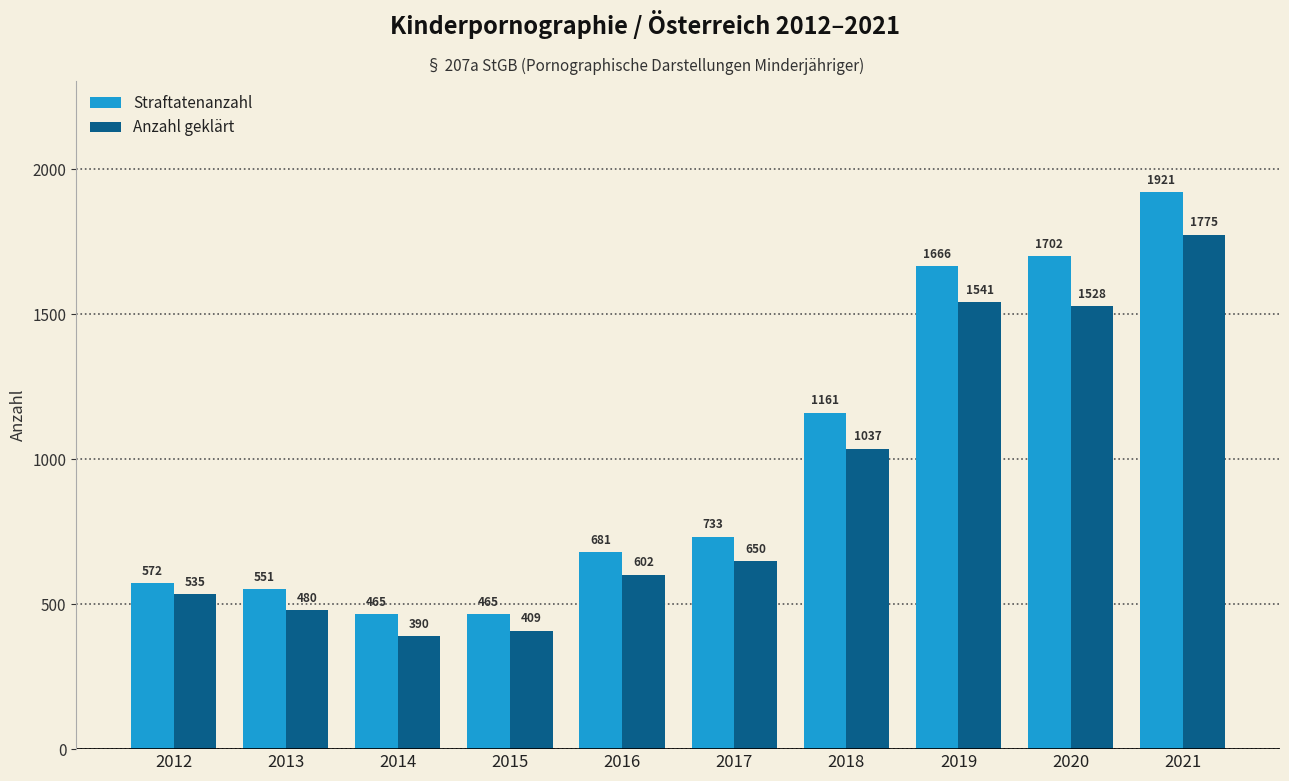

Reading left to right, what are all the values shown in this chart?

Straftatenanzahl: 572	551	465	465	681	733	1161	1666	1702	1921
Anzahl geklärt: 535	480	390	409	602	650	1037	1541	1528	1775